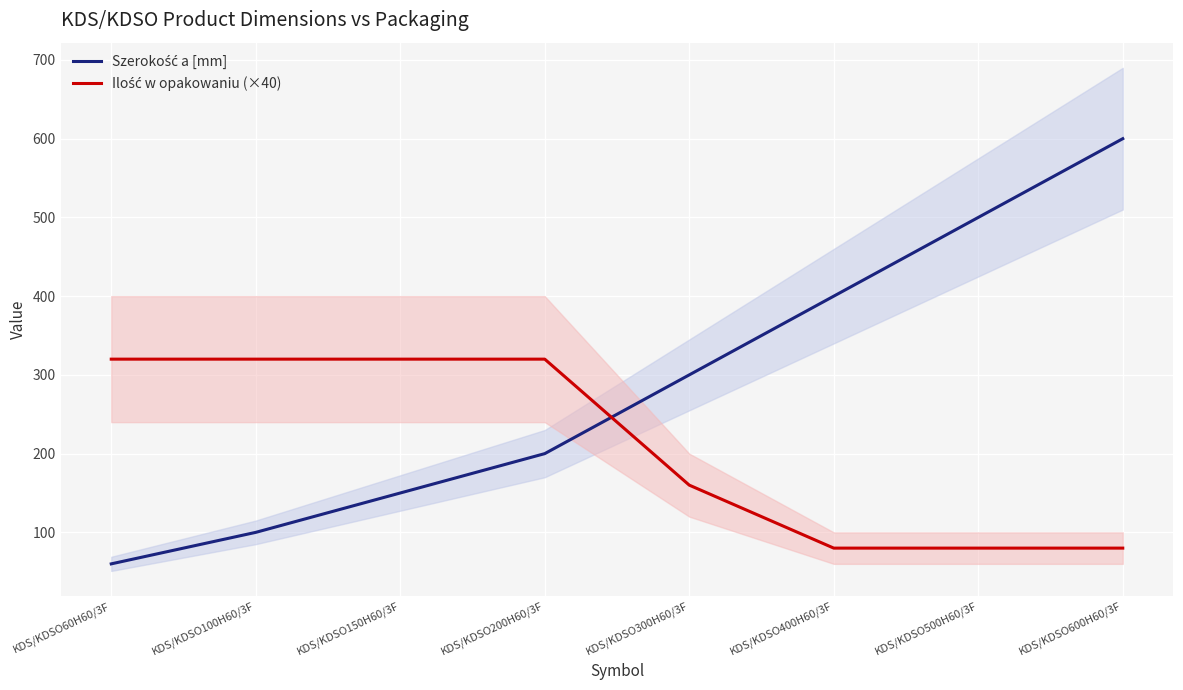

After their last crossing, which series has the higher values: Szerokość a [mm] or Ilość w opakowaniu (×40)?

Szerokość a [mm]